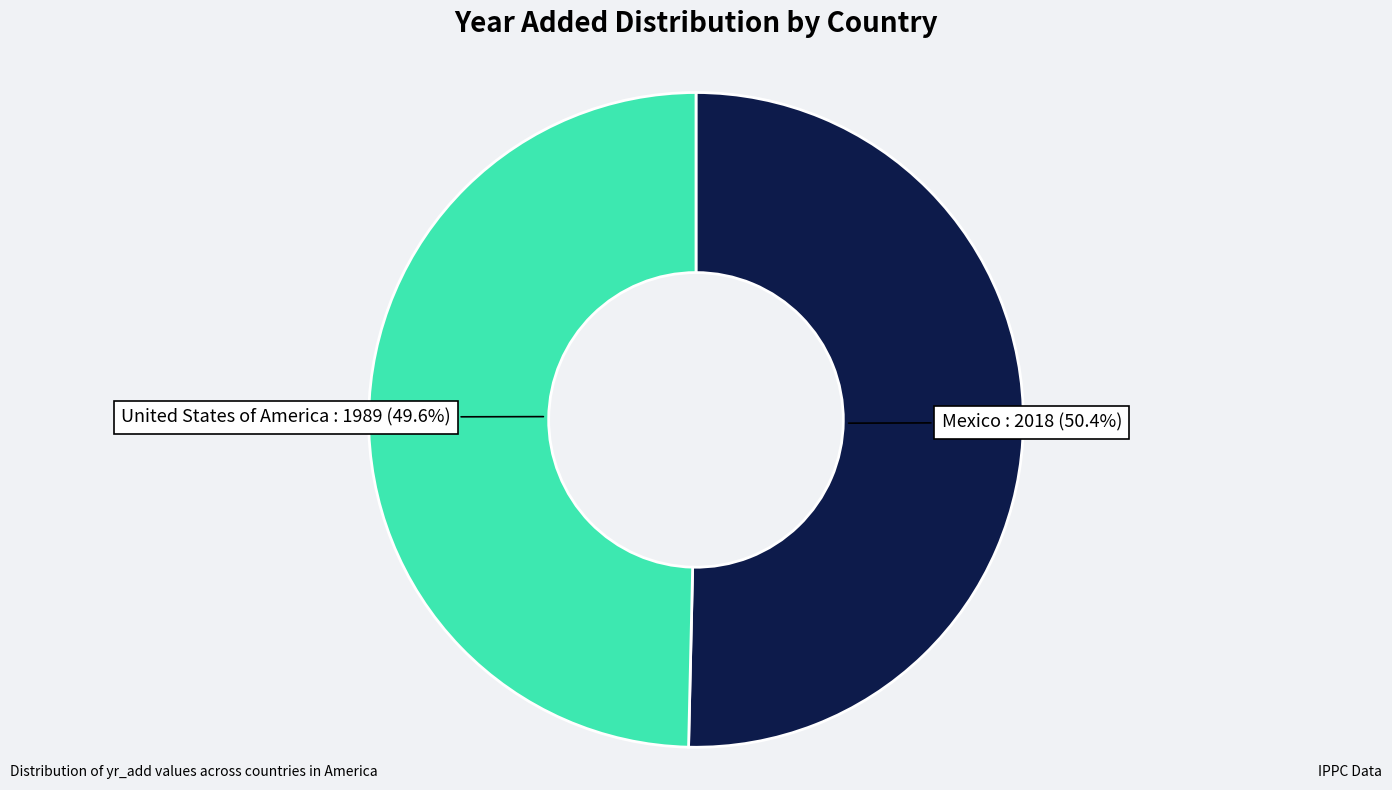

What is the ratio of the value at Mexico to the value at United States of America?

1.0